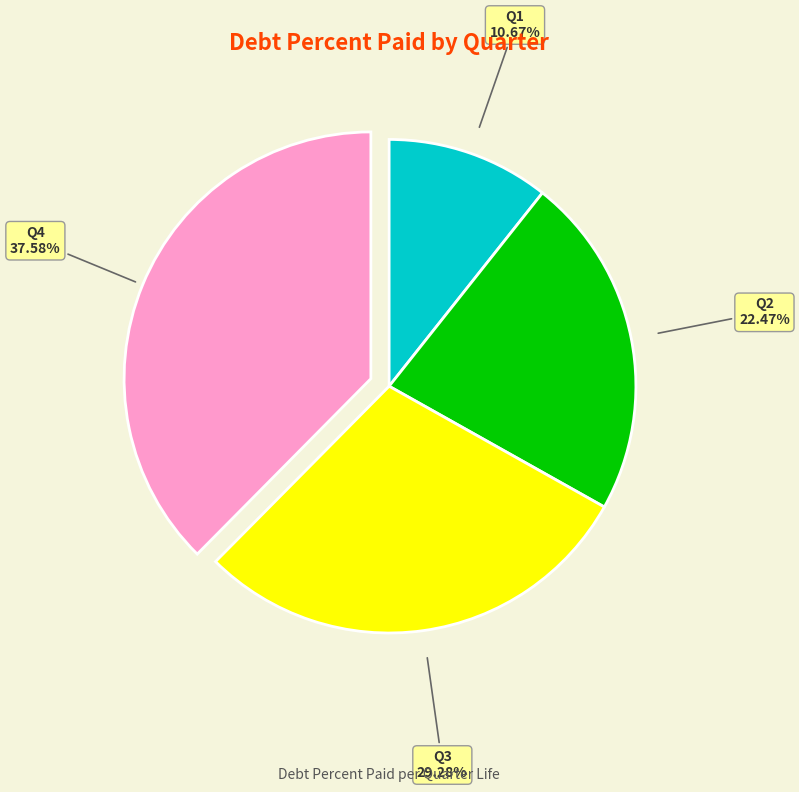

Is there a majority slice in this chart?

No